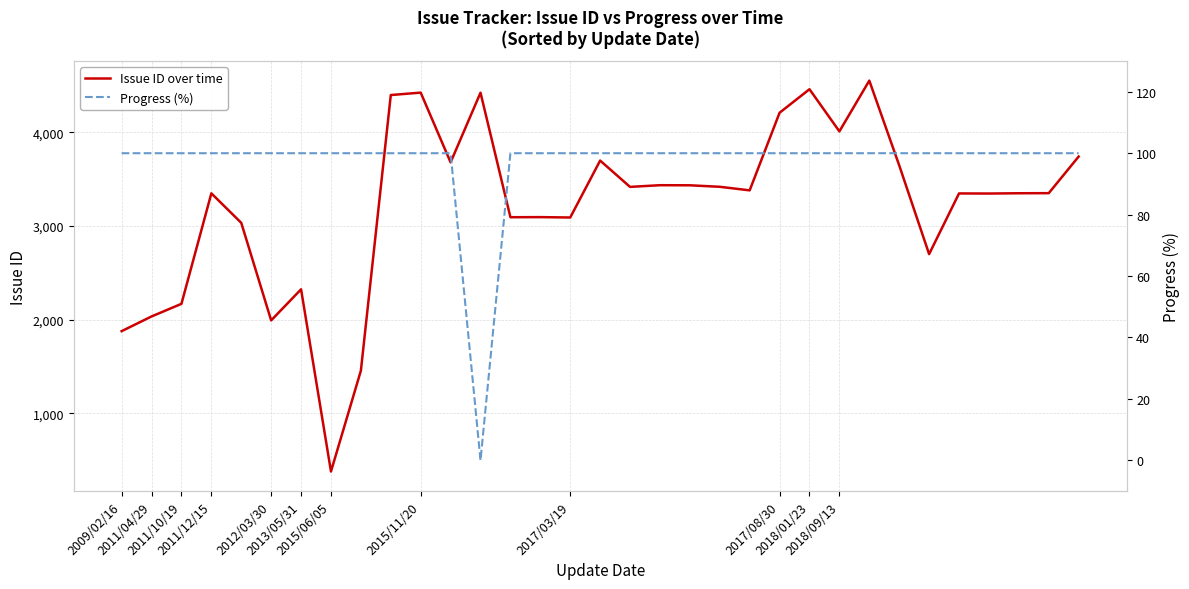

How many interior local peaks does the Issue ID over time series have?

10